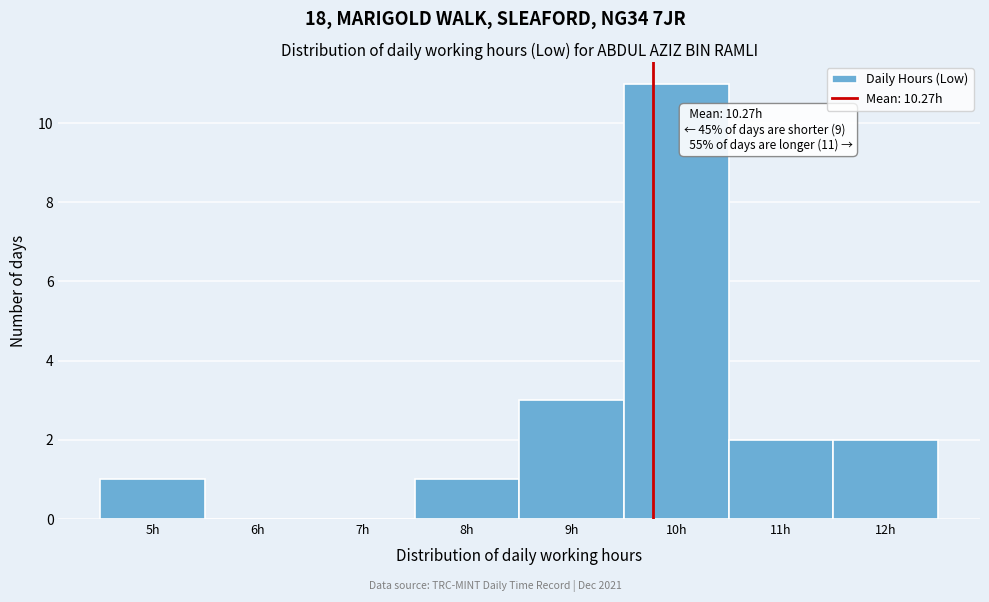

Reading left to right, what are all the values shown in this chart?

5h=1	6h=0	7h=0	8h=1	9h=3	10h=11	11h=2	12h=2